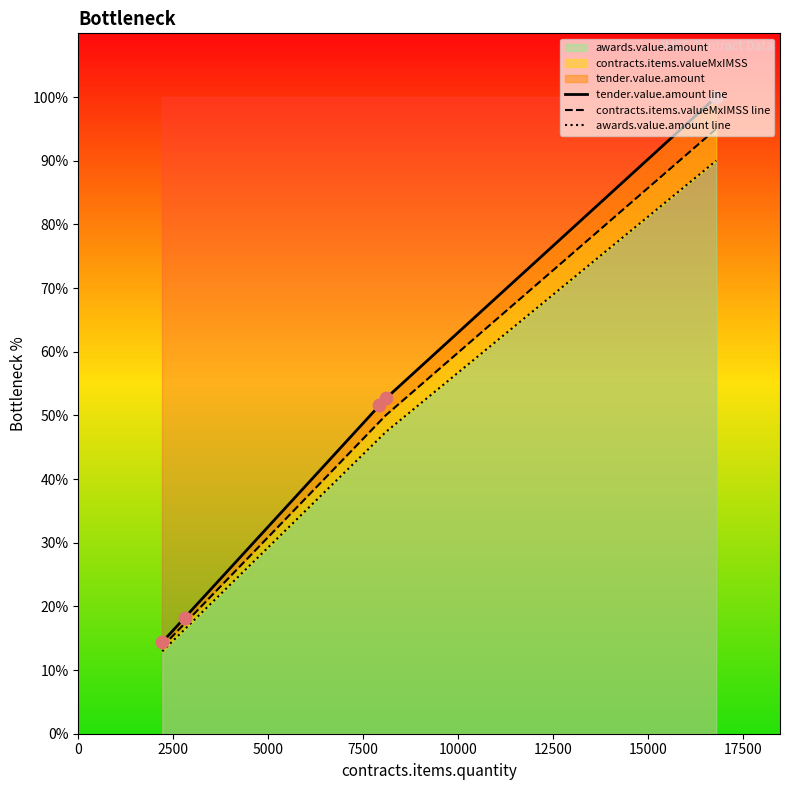

What is the maximum value for awards.value.amount?

90.0